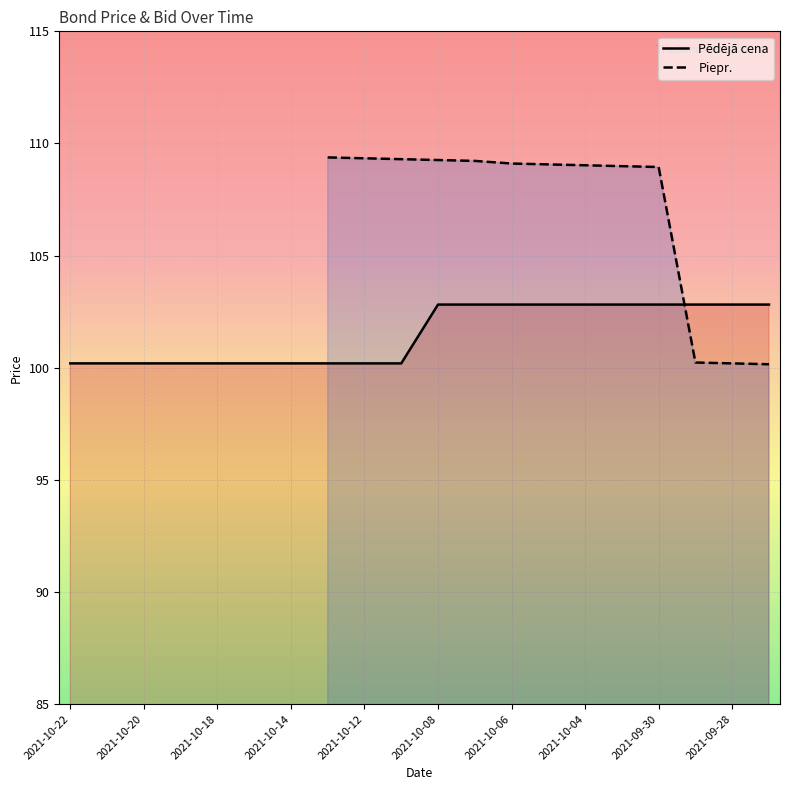

How many data points in Pēdējā cena are above 102?

10